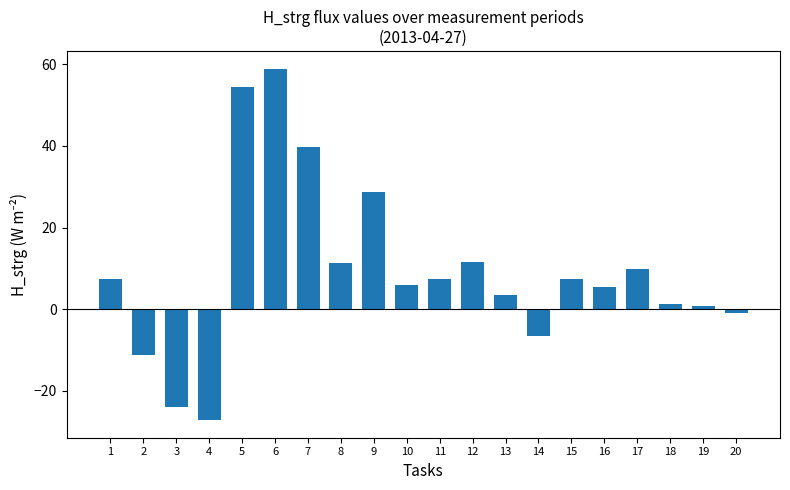

Read the value at 12.

11.4